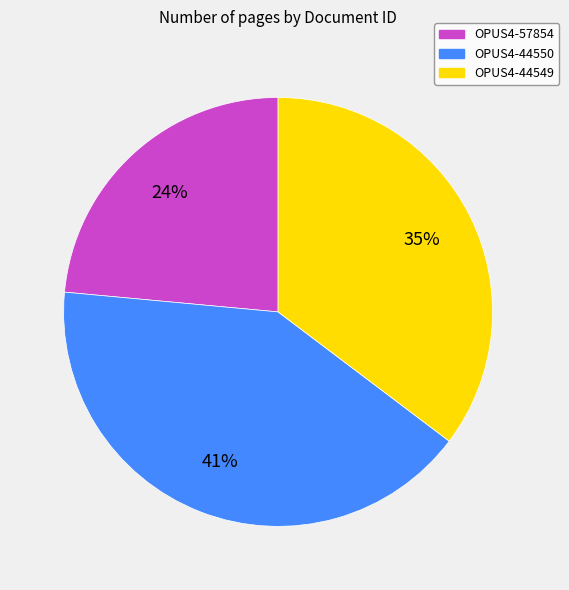

Is OPUS4-44549 the majority of the pie?

No